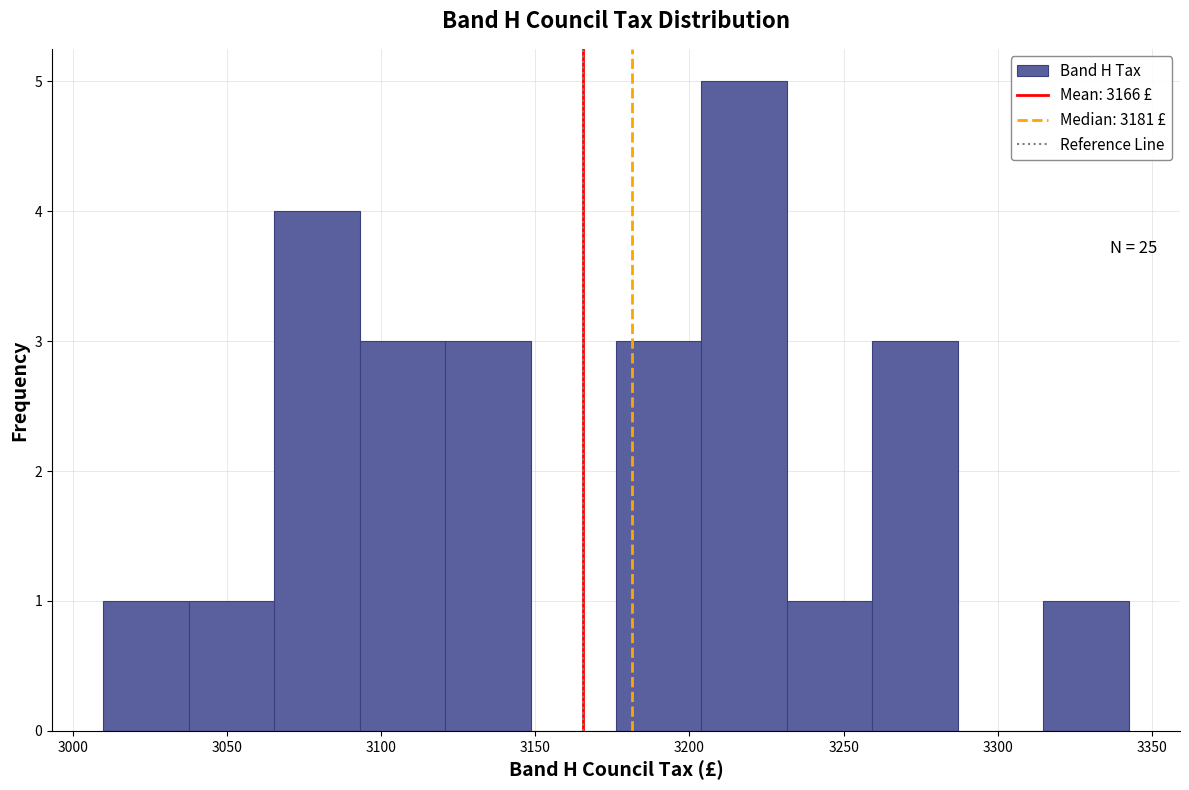

Over which range of the x-axis is the bar tallest?

3205 to 3230